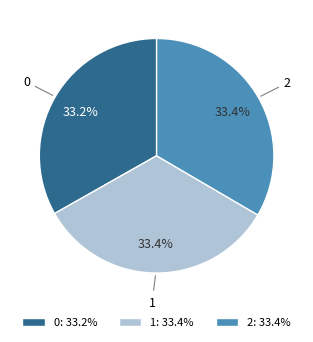

Is 2 the majority of the pie?

No